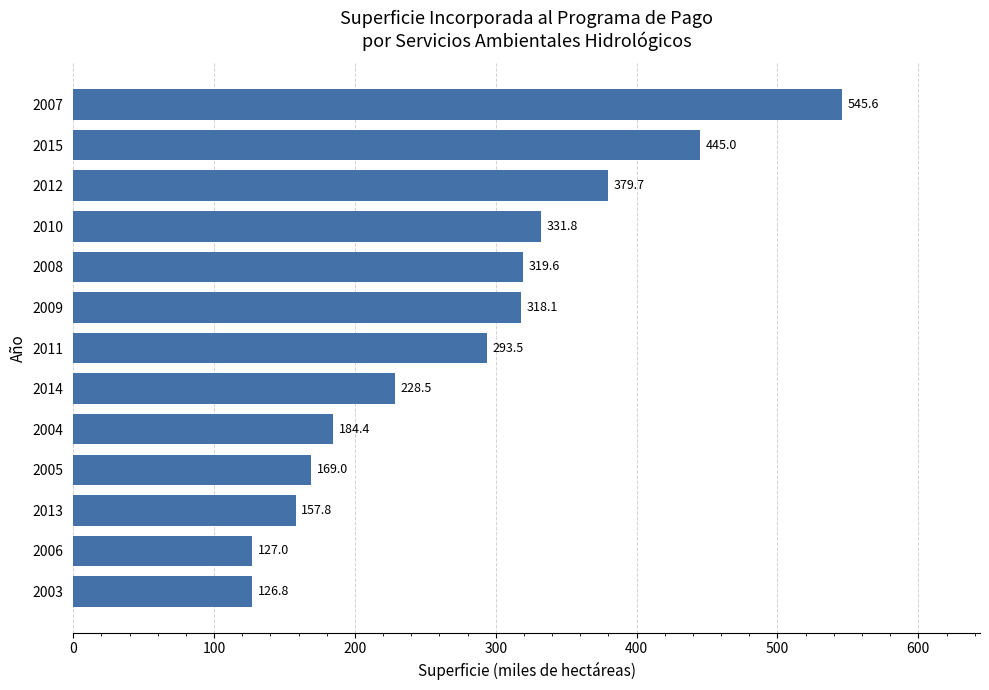

Reading top to bottom, transcribe all the data shown in this chart.

2007=545.6	2015=445.0	2012=379.7	2010=331.8	2008=319.6	2009=318.1	2011=293.5	2014=228.5	2004=184.4	2005=169.0	2013=157.8	2006=127.0	2003=126.8